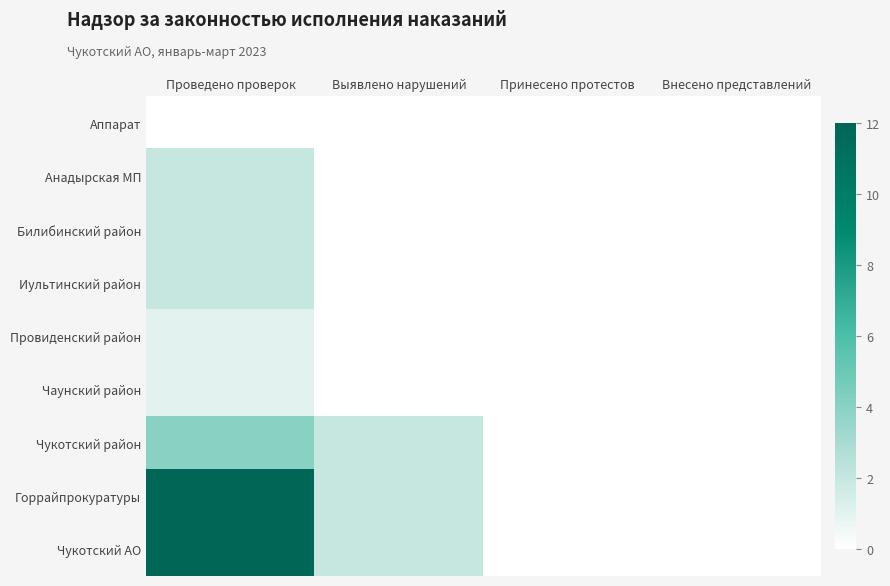

At how many categories does at least one series exceed 0?

2